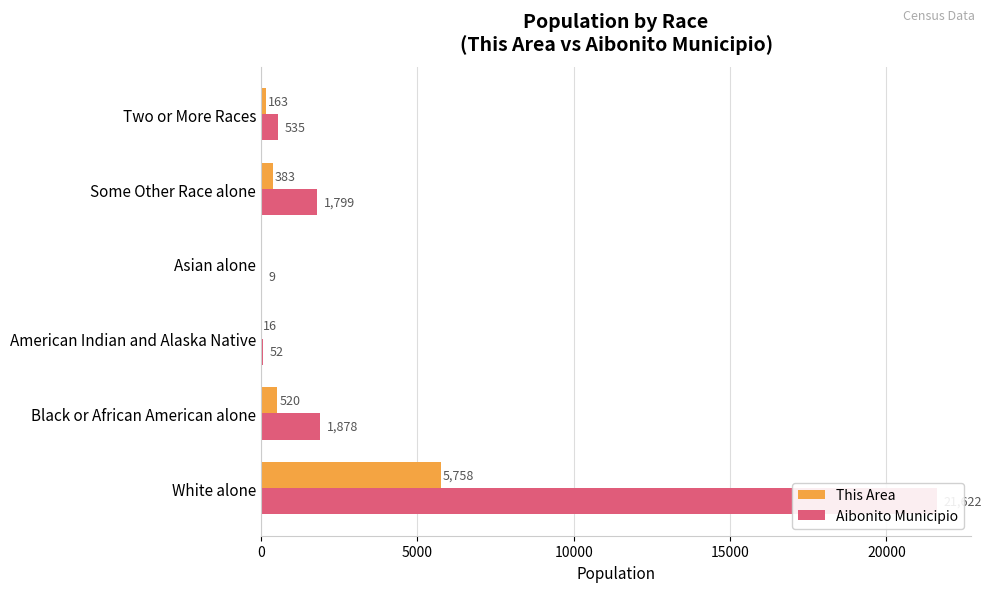

How many data points in Aibonito Municipio are above 1799?

2